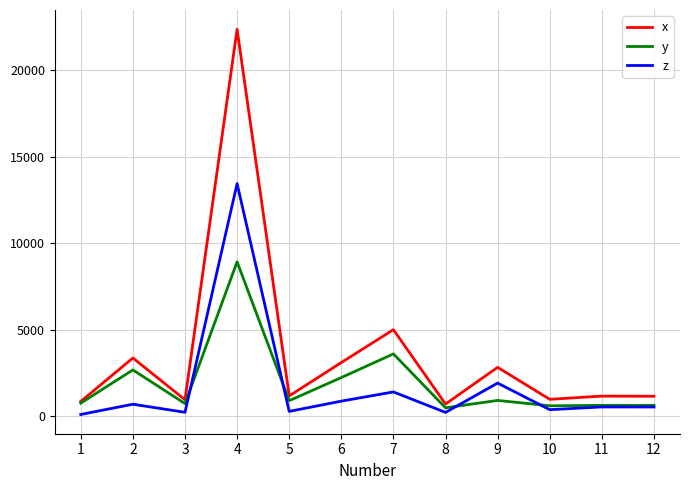

What is the total value across all series at 9?

5646.0